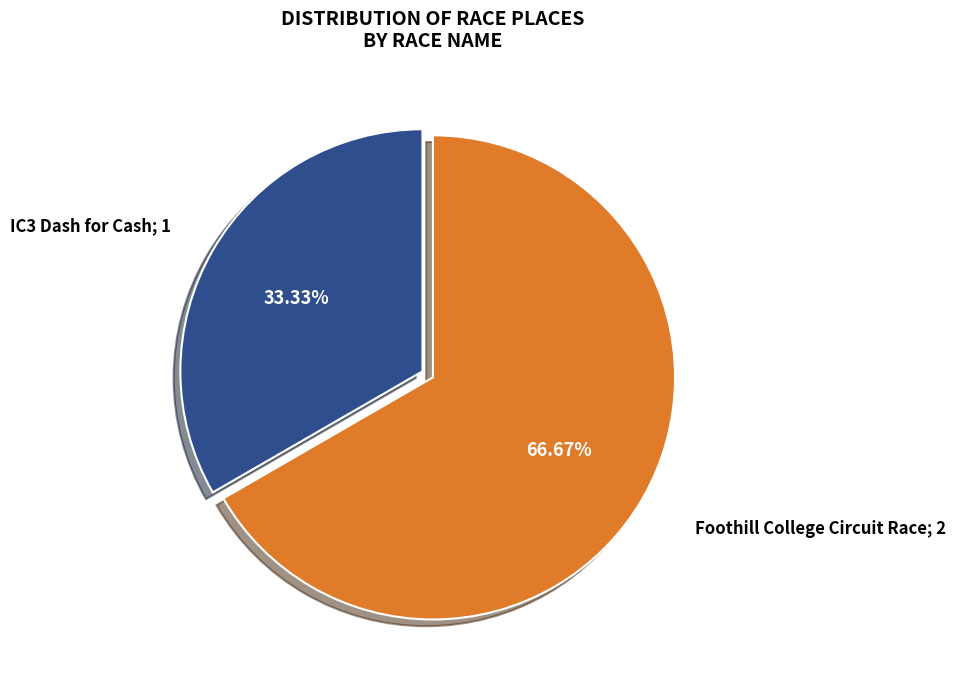

Does any single category account for the majority?

Yes